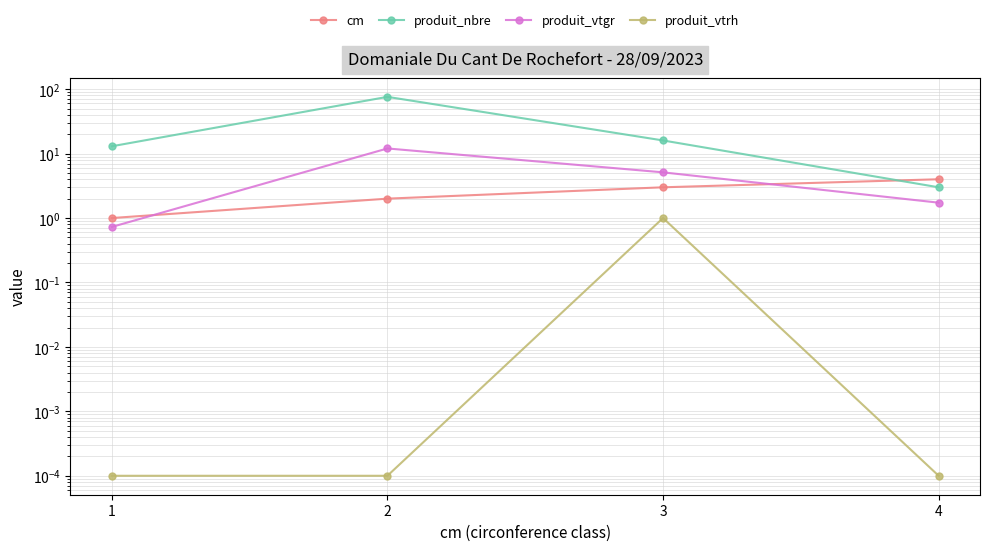

At how many categories does at least one series exceed 21?

1